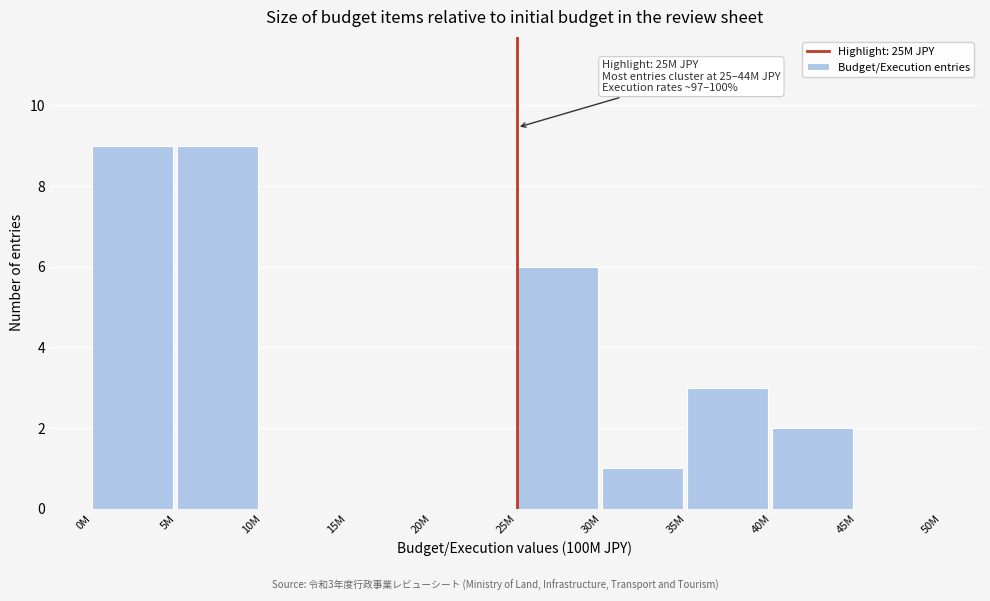

Reading right to left, extract all data points from this chart.

45M=0	40M=2	35M=3	30M=1	25M=6	20M=0	15M=0	10M=0	5M=9	0M=9